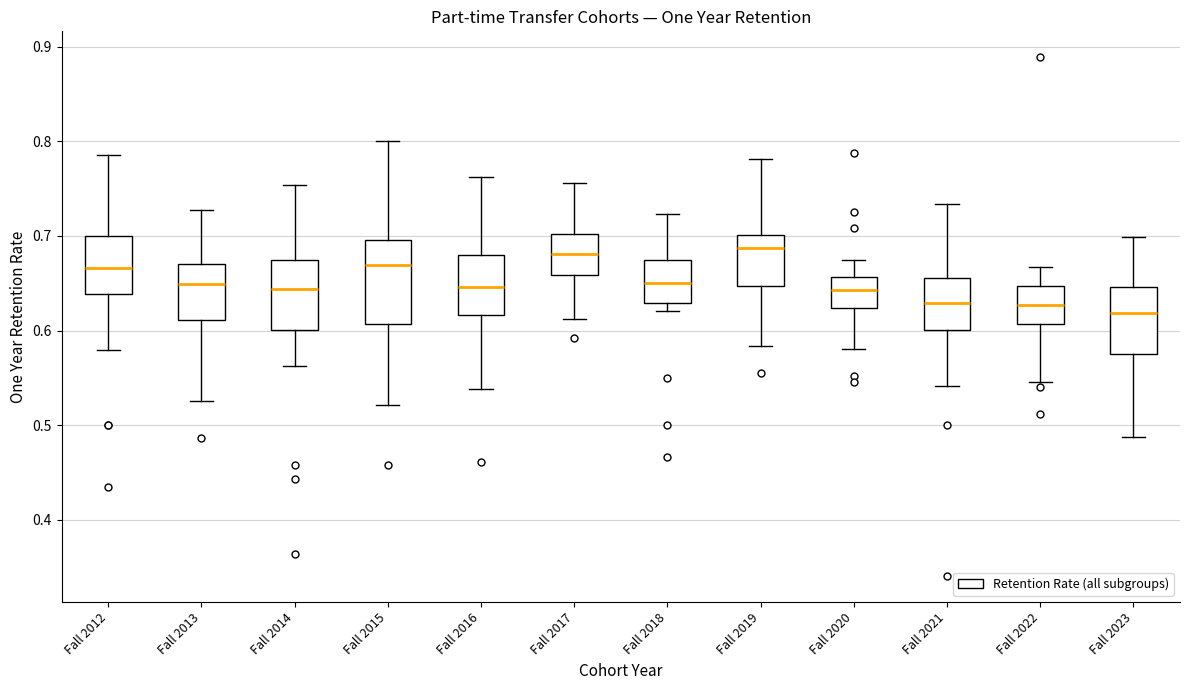

Reading left to right, read every box against the y-axis: the position of its median line, the range the box covers, and the ends of its whiskers. The values are not printed on the chart, so give them approximately, as read against the axis.

Fall 2012: median 0.67, box 0.64 to 0.70, whiskers 0.58 to 0.79
Fall 2013: median 0.65, box 0.61 to 0.67, whiskers 0.53 to 0.73
Fall 2014: median 0.64, box 0.60 to 0.68, whiskers 0.56 to 0.75
Fall 2015: median 0.67, box 0.61 to 0.70, whiskers 0.52 to 0.80
Fall 2016: median 0.65, box 0.62 to 0.68, whiskers 0.54 to 0.76
Fall 2017: median 0.68, box 0.66 to 0.70, whiskers 0.61 to 0.76
Fall 2018: median 0.65, box 0.63 to 0.67, whiskers 0.62 to 0.72
Fall 2019: median 0.69, box 0.65 to 0.70, whiskers 0.58 to 0.78
Fall 2020: median 0.64, box 0.62 to 0.66, whiskers 0.58 to 0.67
Fall 2021: median 0.63, box 0.60 to 0.66, whiskers 0.54 to 0.73
Fall 2022: median 0.63, box 0.61 to 0.65, whiskers 0.55 to 0.67
Fall 2023: median 0.62, box 0.58 to 0.65, whiskers 0.49 to 0.70